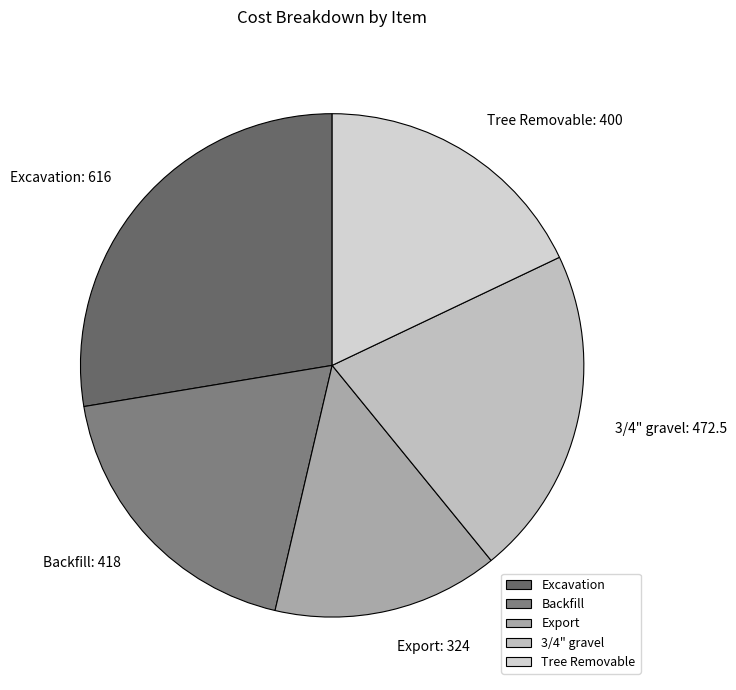

How many slices are in this pie chart?

5